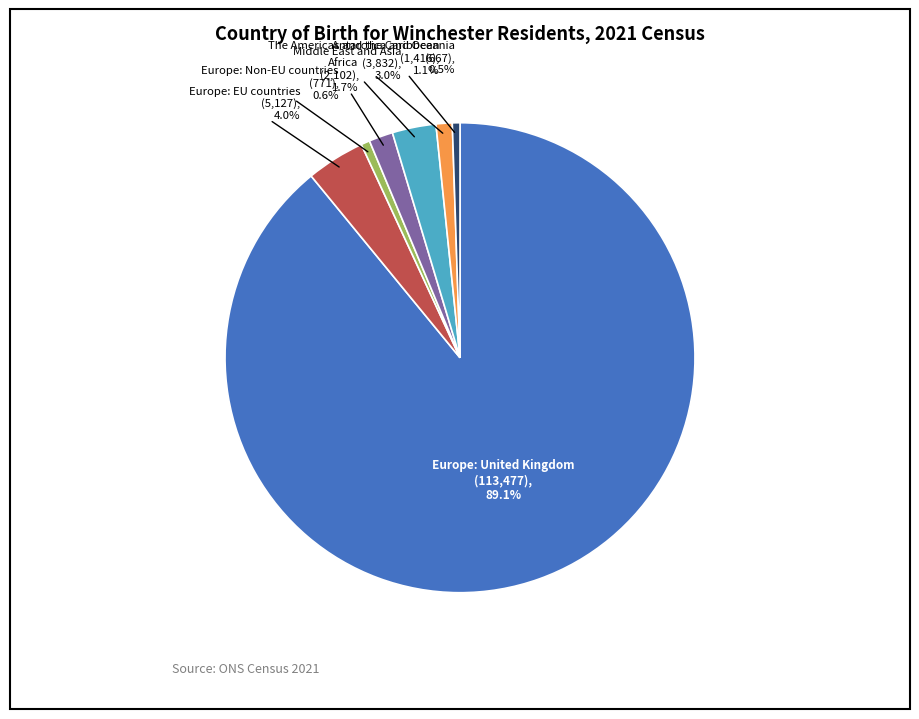

Does Europe: Non-EU countries account for over 50% of the chart?

No